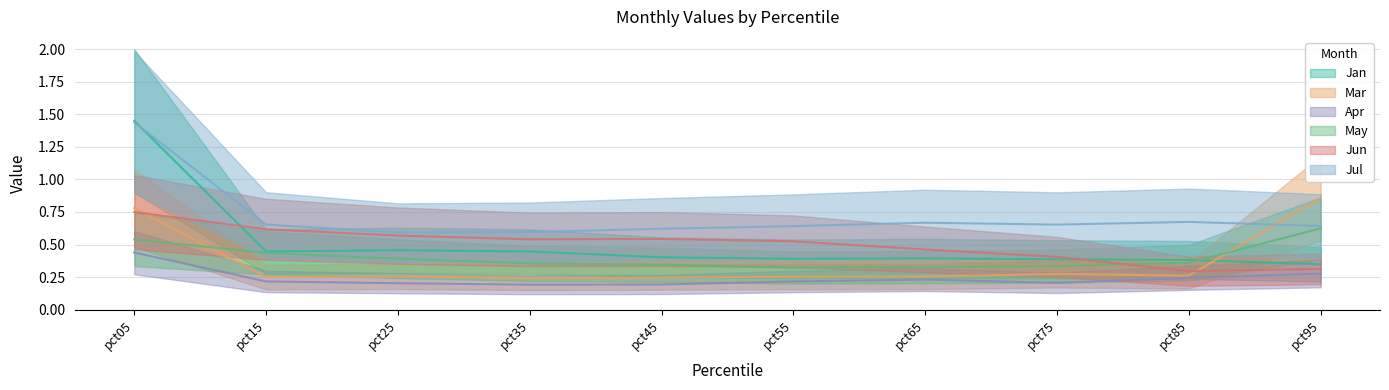

True or false: Mar has a value of 0.3 at pct65.

True